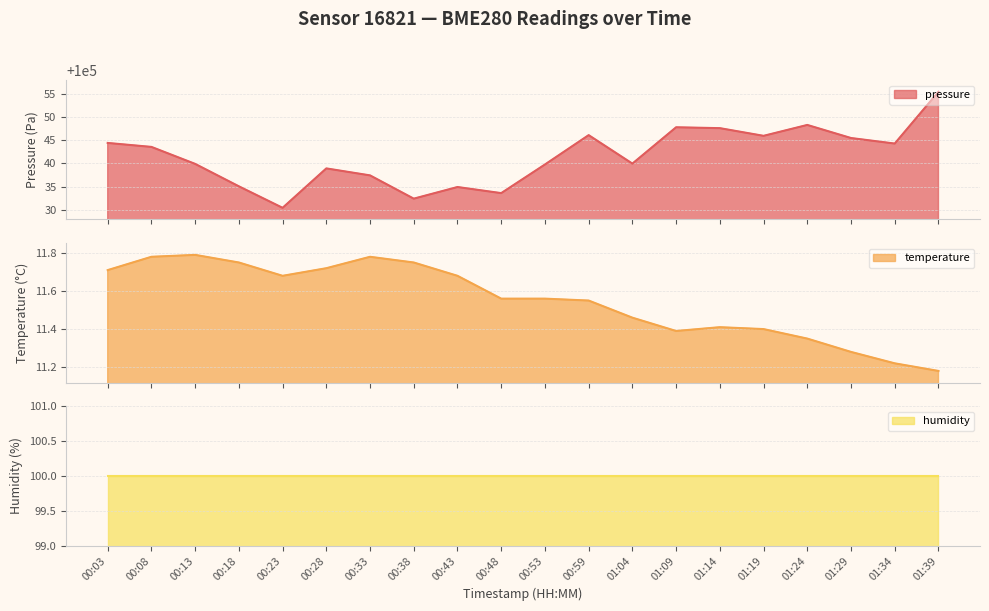

How many lines are shown in the chart?

2